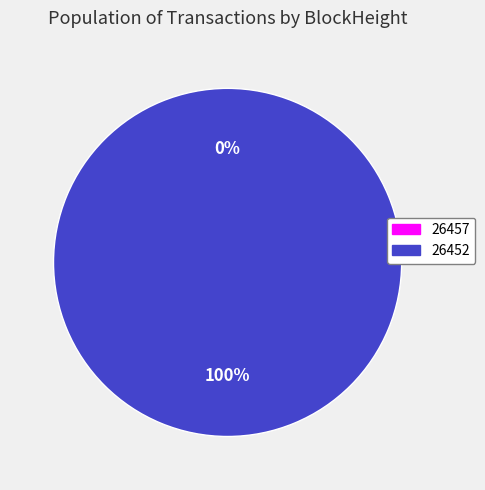

Rank the categories by value from highest to lowest.

26452, 26457